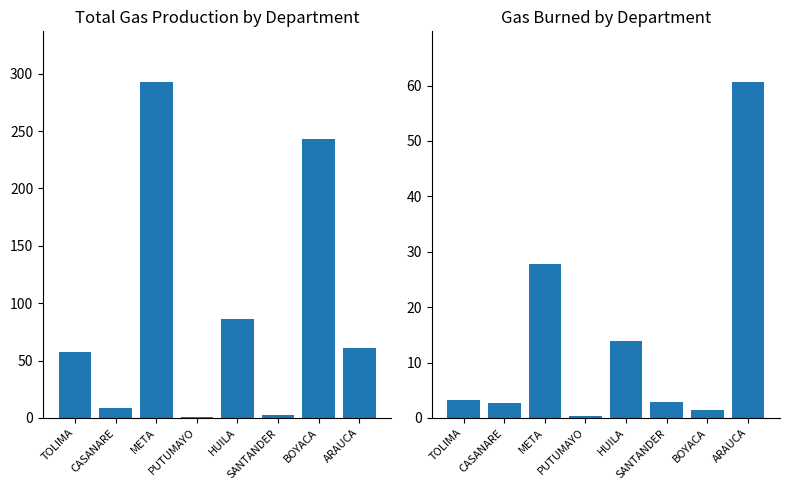

Rank the categories by Total Production value from lowest to highest.

PUTUMAYO, SANTANDER, CASANARE, TOLIMA, ARAUCA, HUILA, BOYACA, META